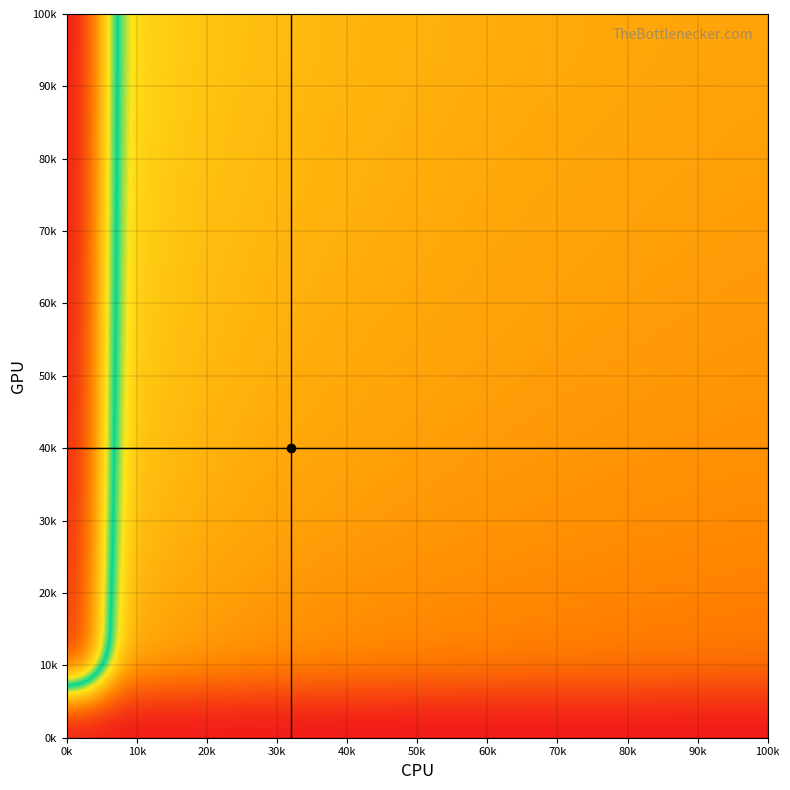

What is the maximum value shown in the chart?

1.0